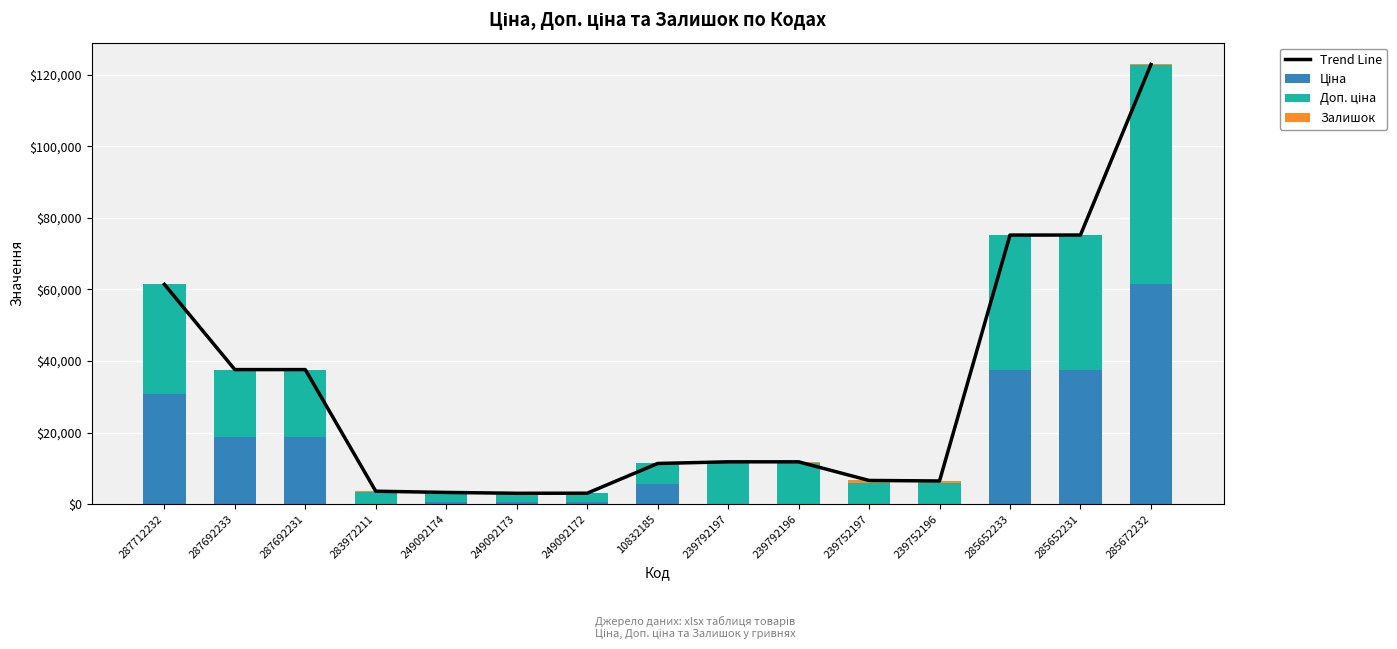

What is the value of the Trend Line bar at the 14th from the left?

75209.2